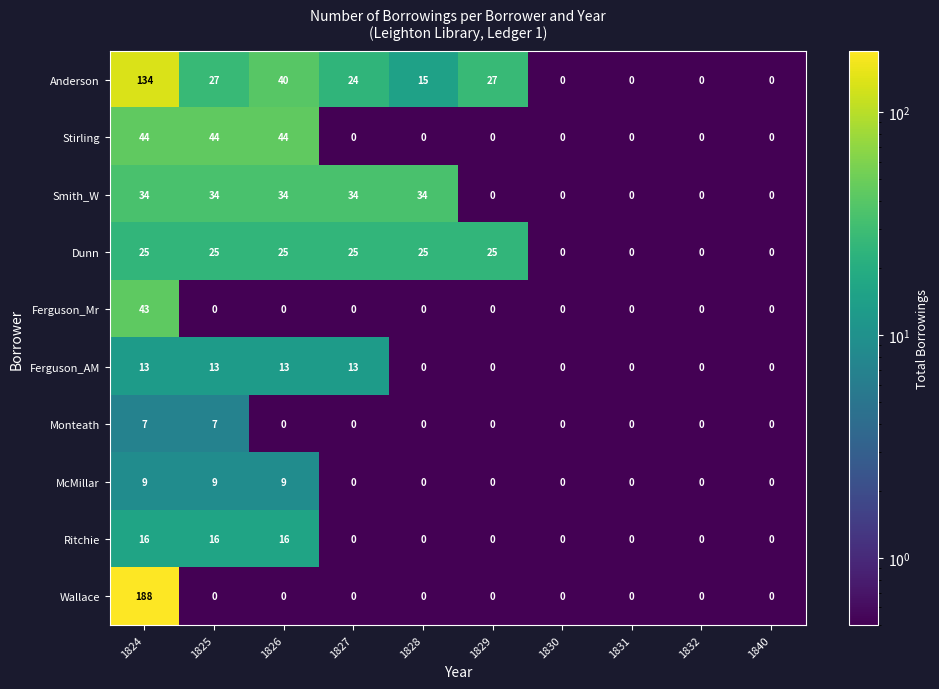

Is it true that Ritchie equals 16 at 1825?

True